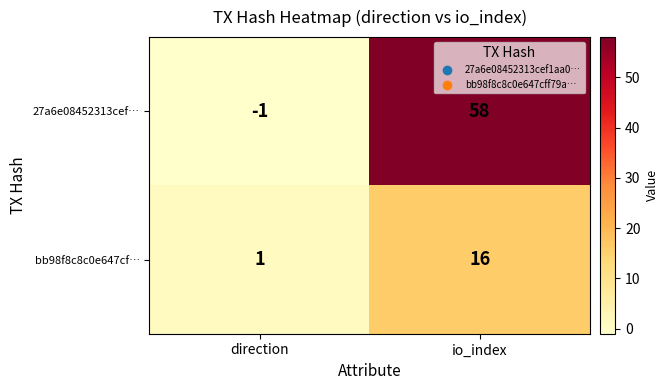

Rank the series by their average value, from highest to lowest.

27a6e08452313cef…, bb98f8c8c0e647cf…